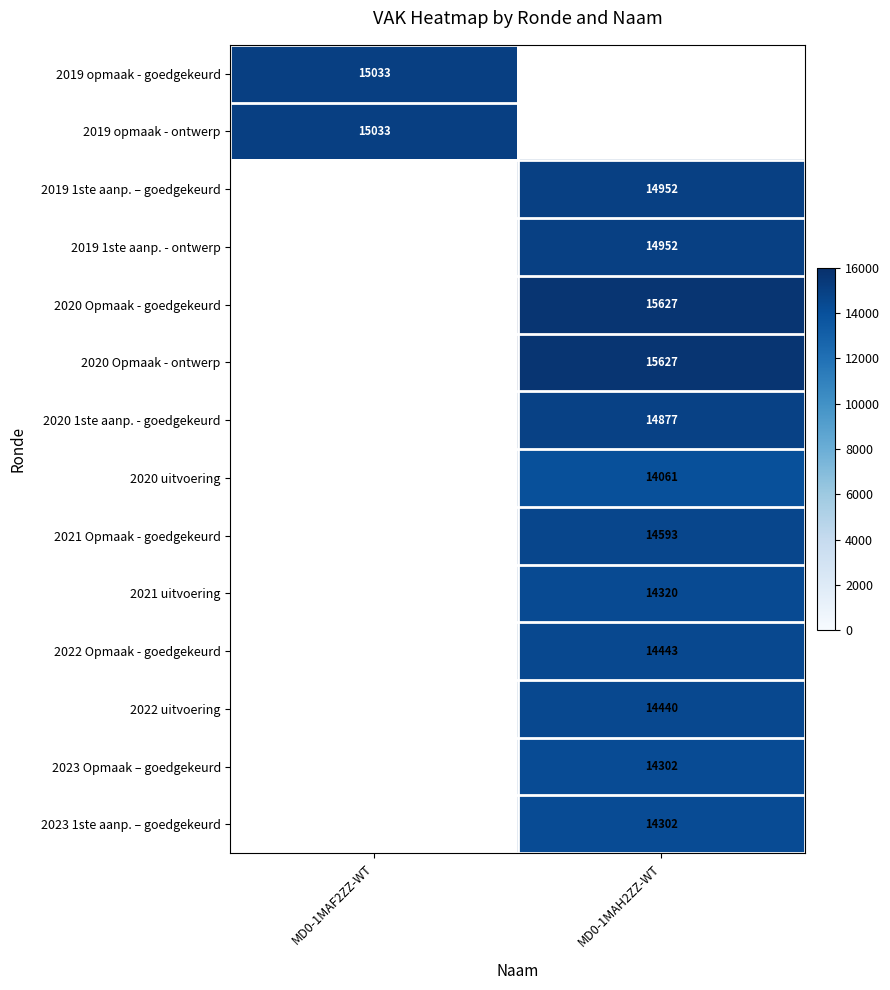

True or false: 2020 1ste aanp. - goedgekeurd has a value of 14877 at MD0-1MAH2ZZ-WT.

True